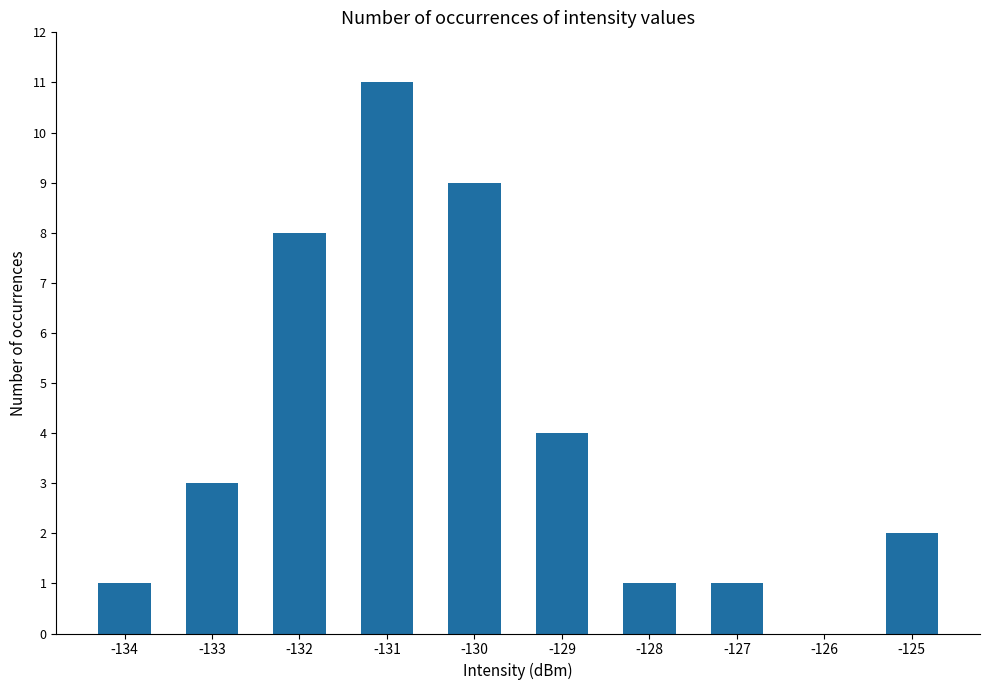

Are the bars horizontal?

No